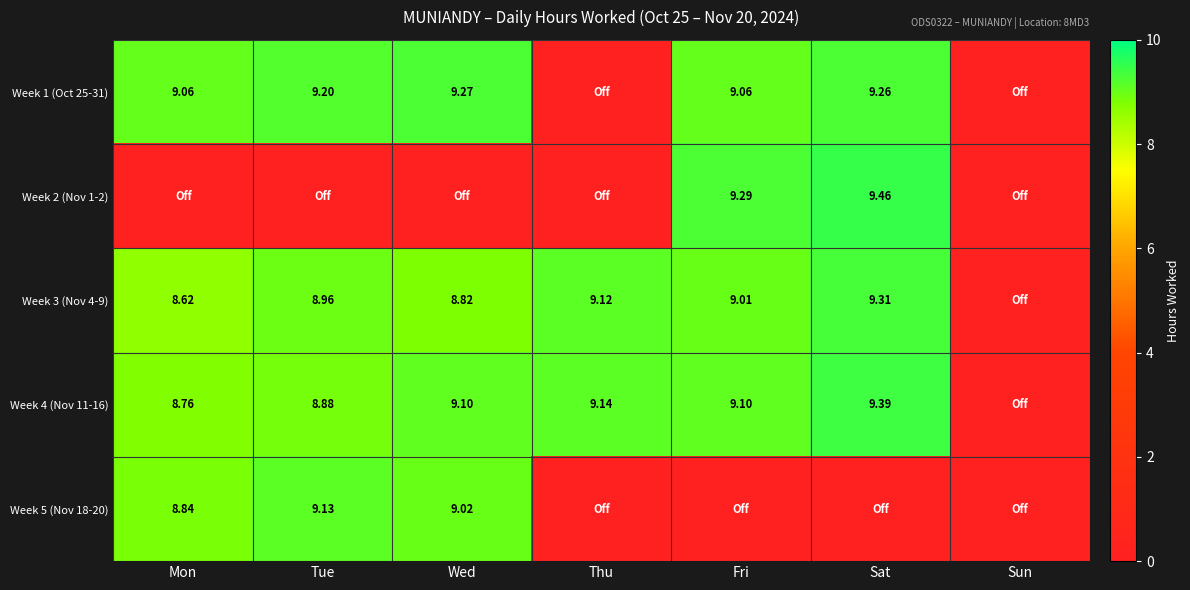

What is the maximum value shown in the chart?

9.5